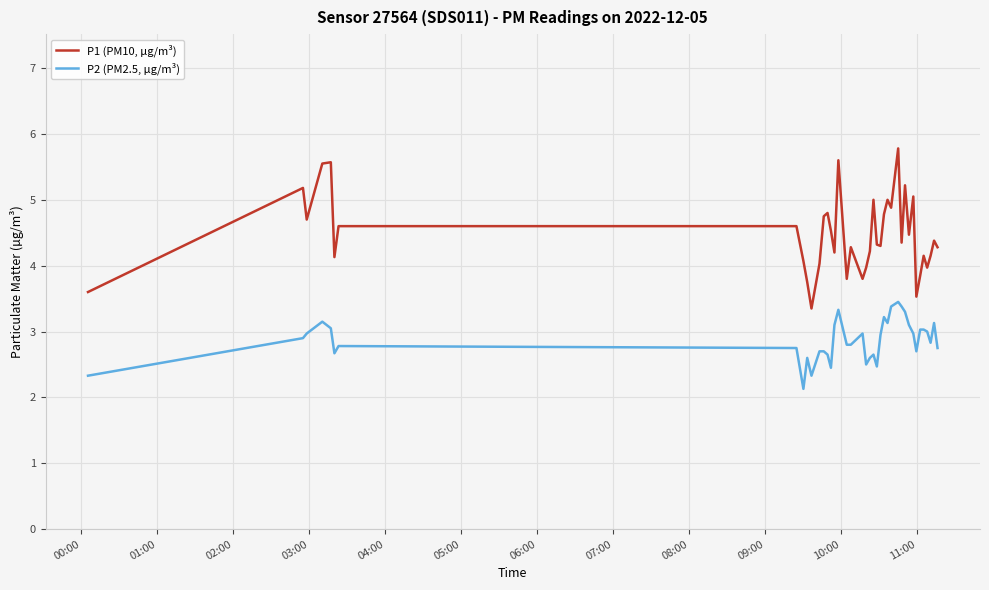

Rank the series by their average value, from highest to lowest.

P1 (PM10, µg/m³), P2 (PM2.5, µg/m³)